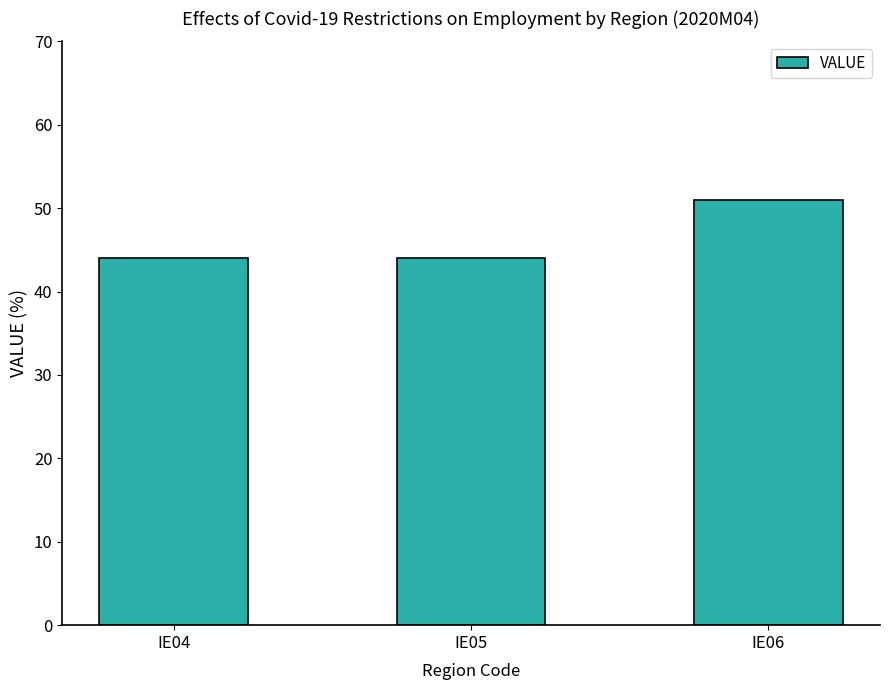

Reading left to right, list all the values displayed in this chart.

IE04=44	IE05=44	IE06=51